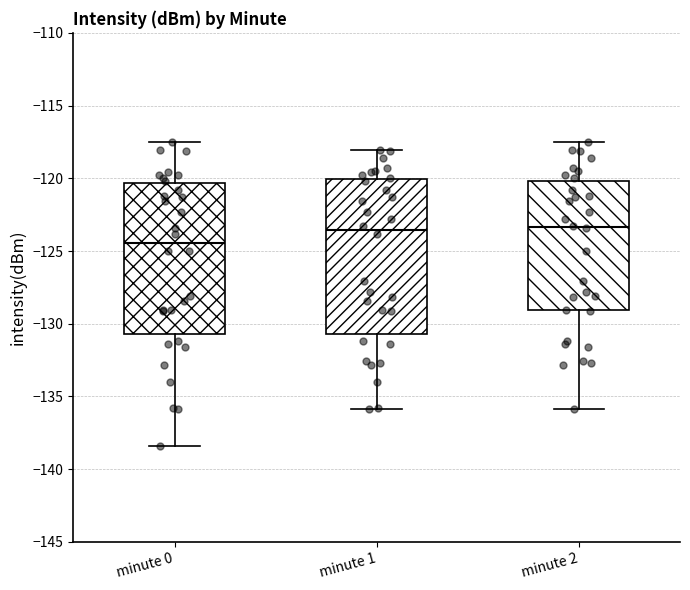

Reading left to right, read every box against the y-axis: the position of its median line, the range the box covers, and the ends of its whiskers. The values are not printed on the chart, so give them approximately, as read against the axis.

minute 0: median -124.5, box -130.5 to -120.5, whiskers -138.5 to -117.5
minute 1: median -123.5, box -130.5 to -120.0, whiskers -136.0 to -118.0
minute 2: median -123.5, box -129.0 to -120.0, whiskers -136.0 to -117.5